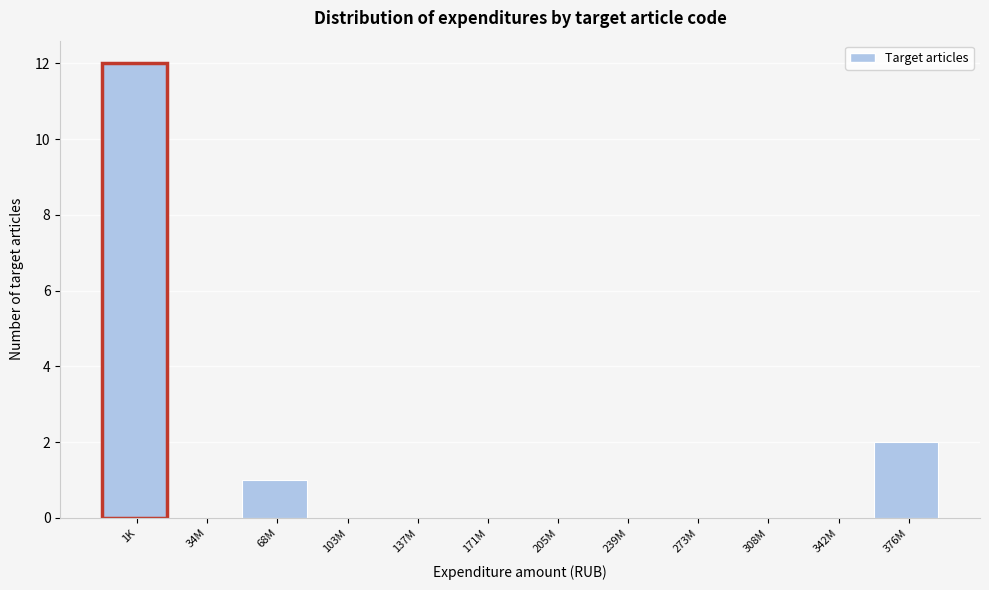

Reading right to left, transcribe all the data shown in this chart.

376M=2	342M=0	308M=0	273M=0	239M=0	205M=0	171M=0	137M=0	103M=0	68M=1	34M=0	1K=12